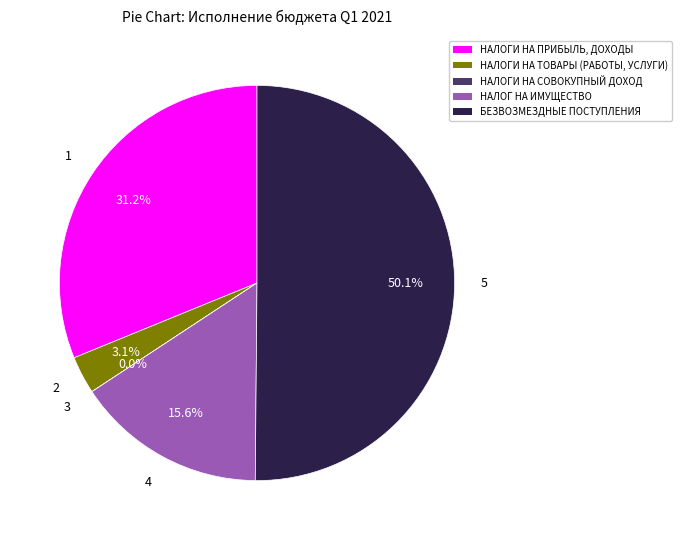

What percentage is the НАЛОГ НА ИМУЩЕСТВО slice, to the nearest percent?

16%